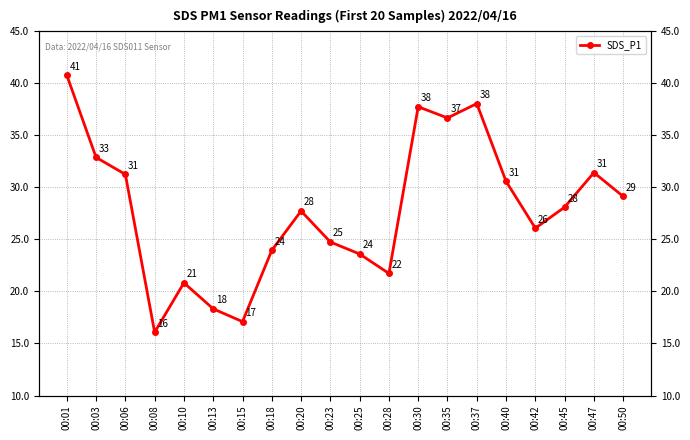

How many series are shown in this chart?

1